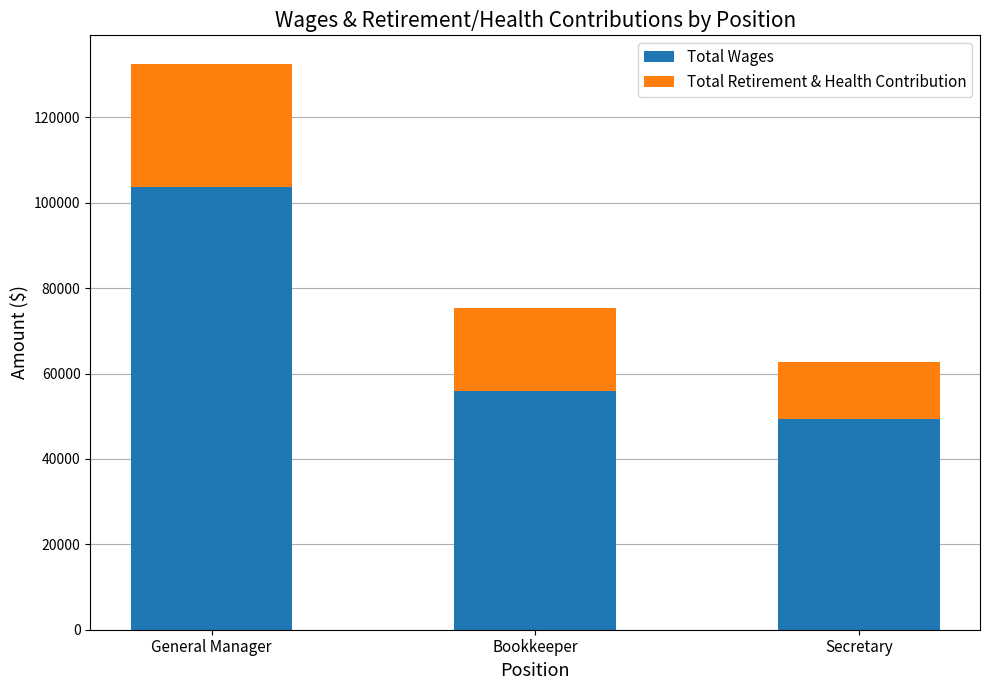

What value does the Total Wages series have at General Manager, to the nearest 50?

103700